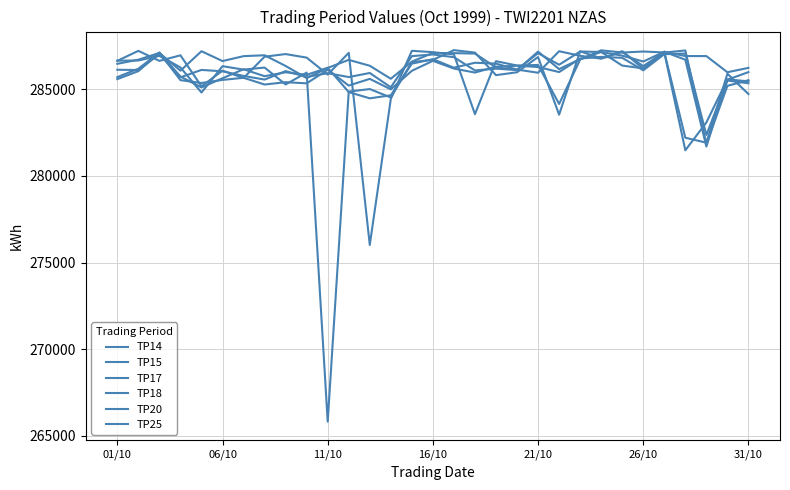

Is this an area chart (filled region under the line)?

No